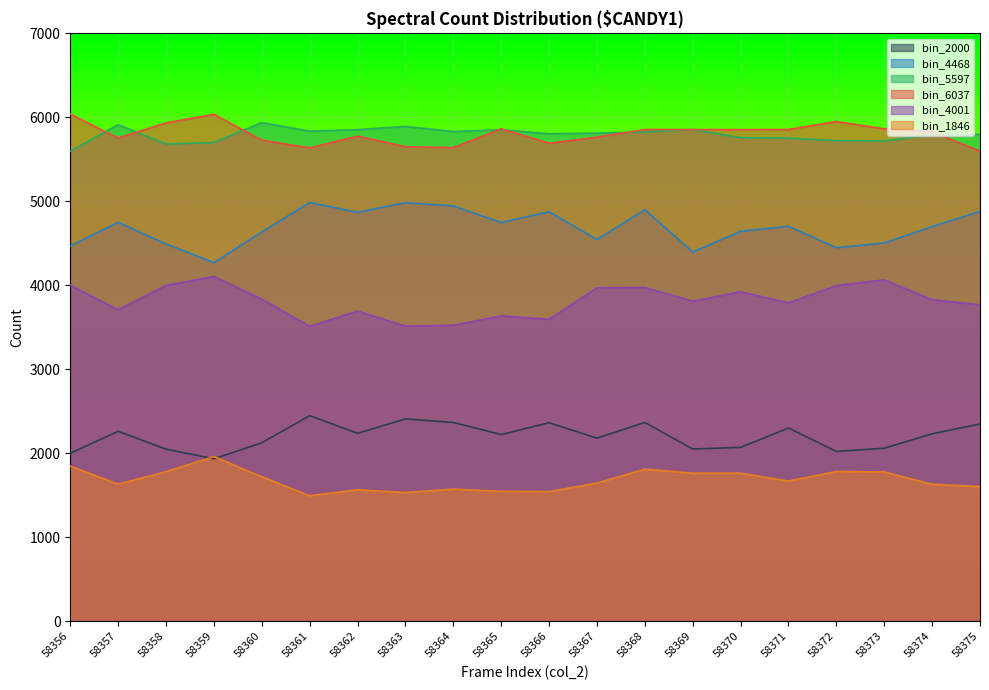

What is the greatest value displayed?

6037